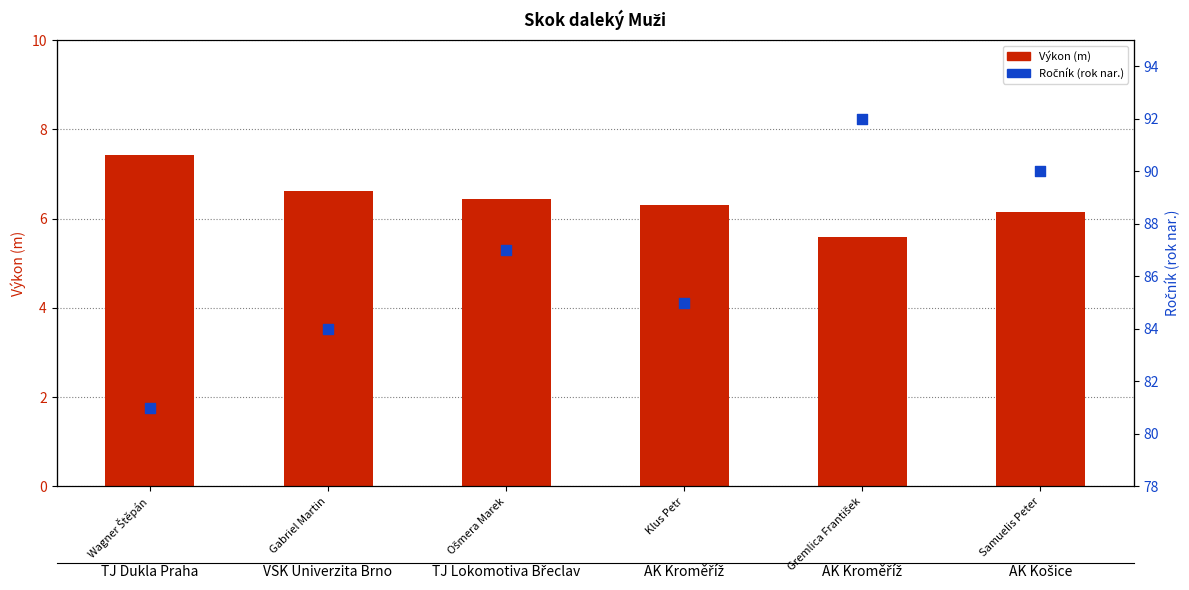

What is the total value across all series at Wagner Štěpán?

88.4